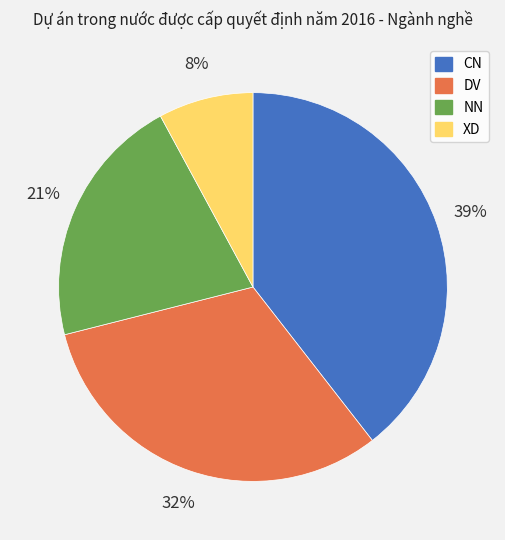

Is there a majority slice in this chart?

No